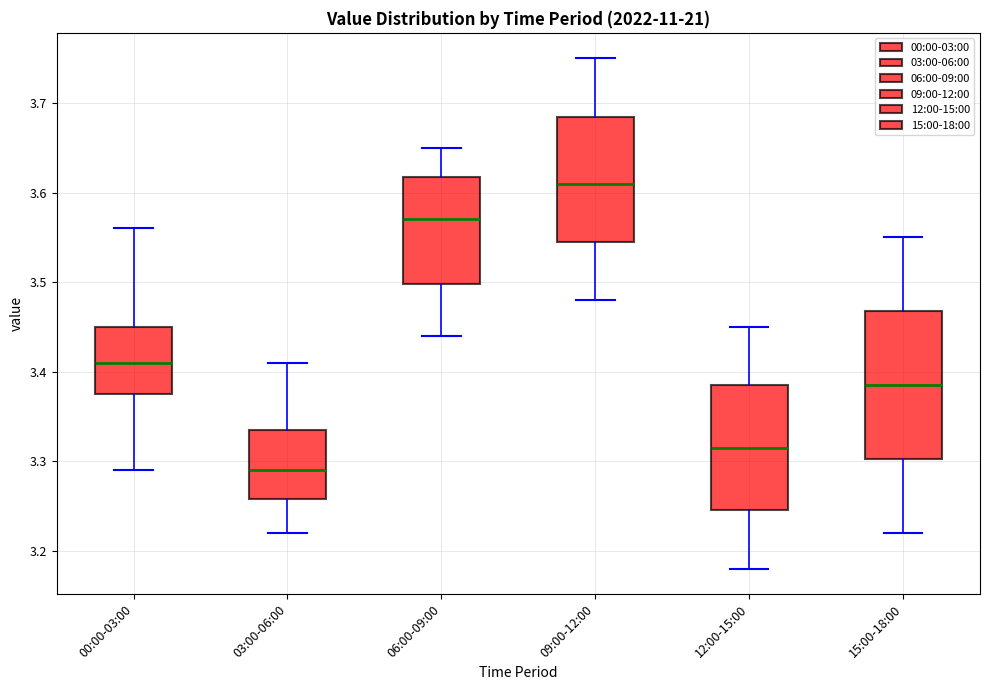

Reading left to right, transcribe this box plot: for each box, give where its median line is, the range the box spans, and where its two whiskers end, as read against the y-axis. The values are not printed on the chart, so give them approximately, as read against the axis.

00:00-03:00: median 3.41, box 3.38 to 3.45, whiskers 3.29 to 3.56
03:00-06:00: median 3.29, box 3.26 to 3.34, whiskers 3.22 to 3.41
06:00-09:00: median 3.57, box 3.50 to 3.62, whiskers 3.44 to 3.65
09:00-12:00: median 3.61, box 3.55 to 3.69, whiskers 3.48 to 3.75
12:00-15:00: median 3.32, box 3.25 to 3.39, whiskers 3.18 to 3.45
15:00-18:00: median 3.39, box 3.30 to 3.47, whiskers 3.22 to 3.55